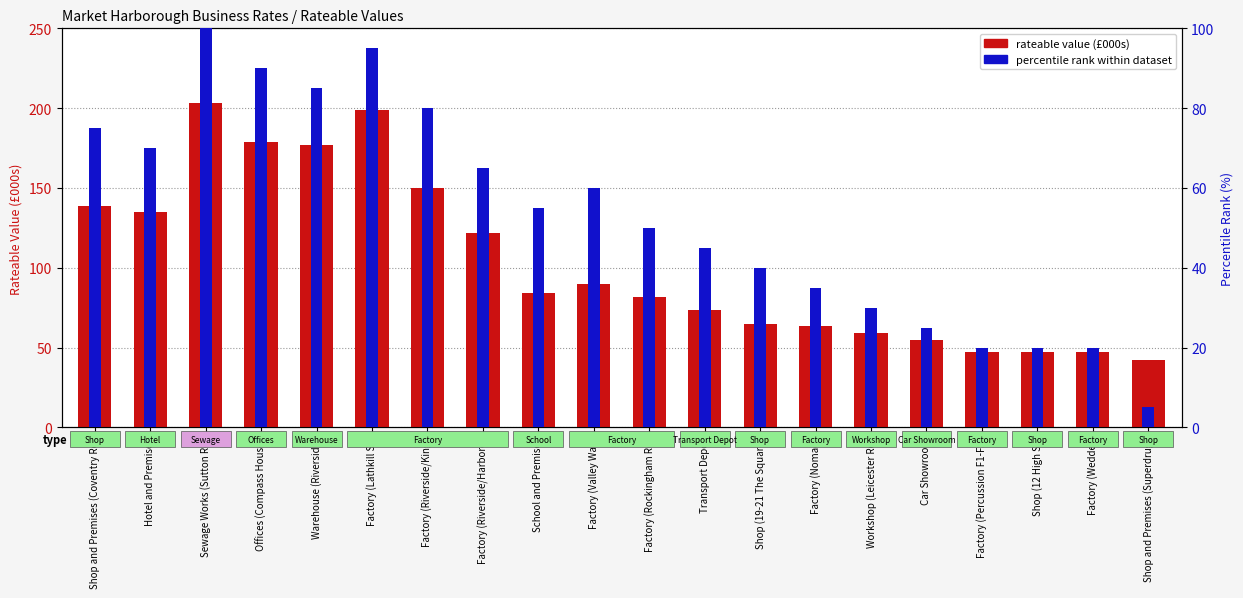

What is the total value across all series at Offices (Compass House)?

269.0